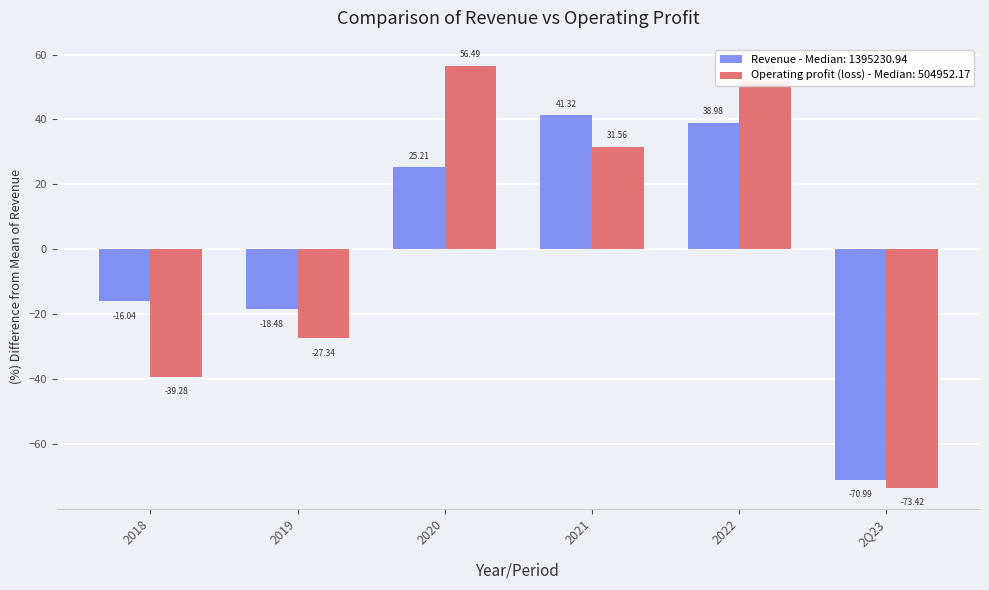

What position from the left is 2022?

5